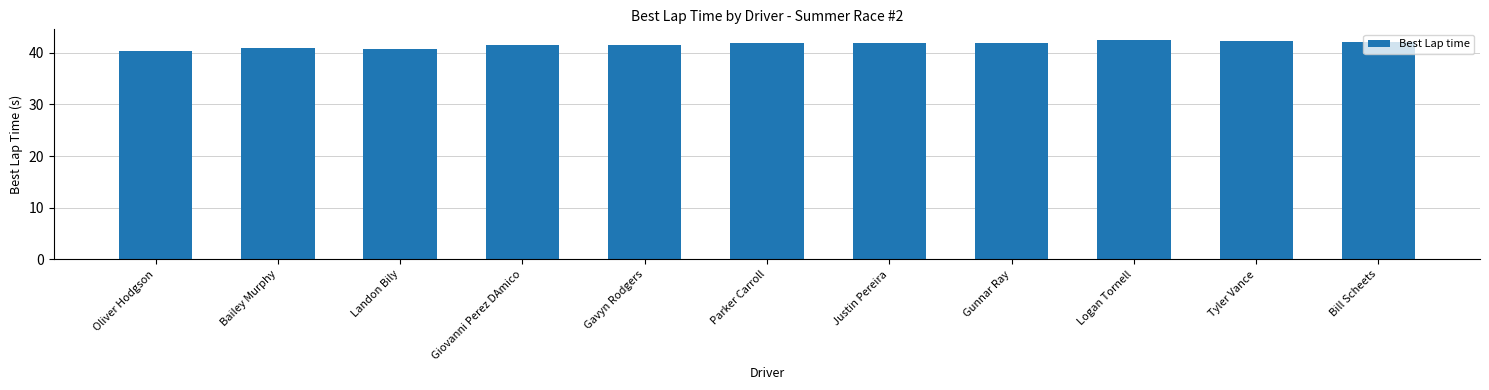

What is the average value?

41.6